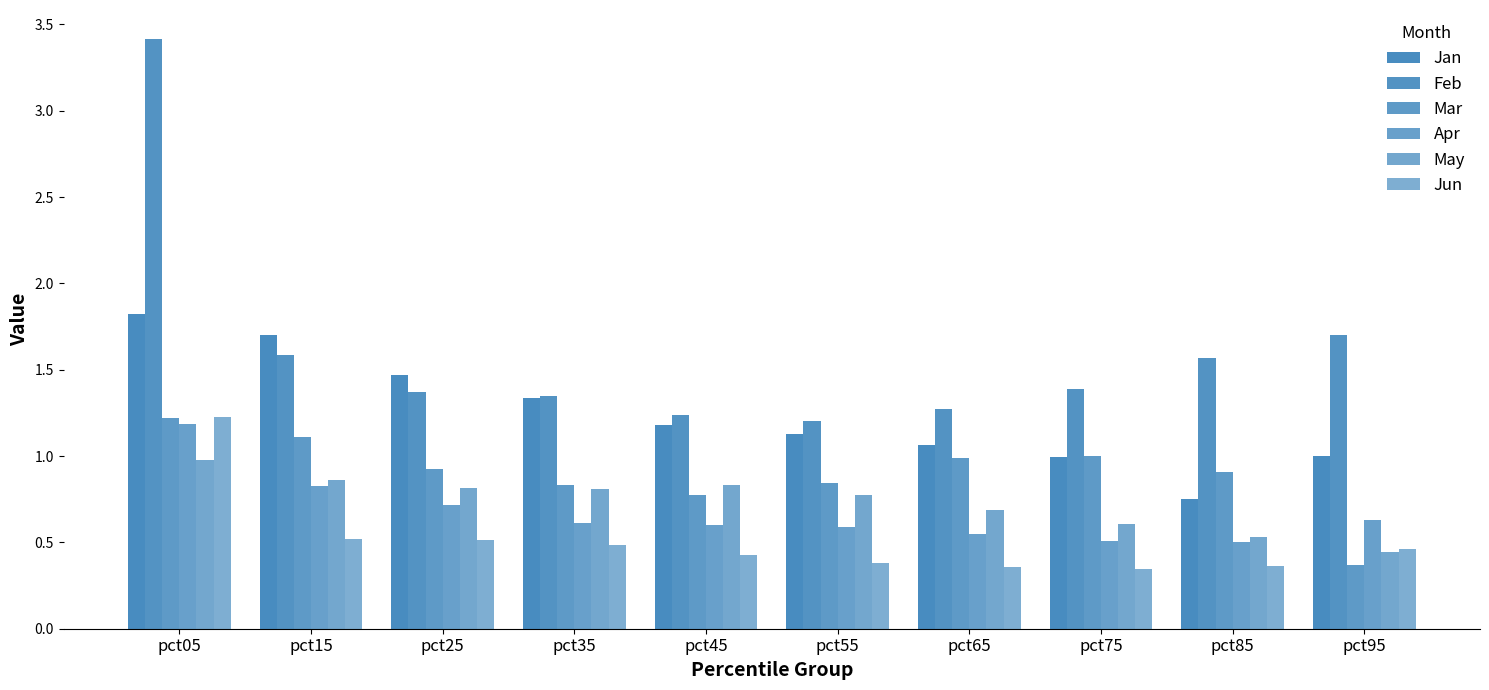

What is the approximate value of Mar at pct95?

0.4